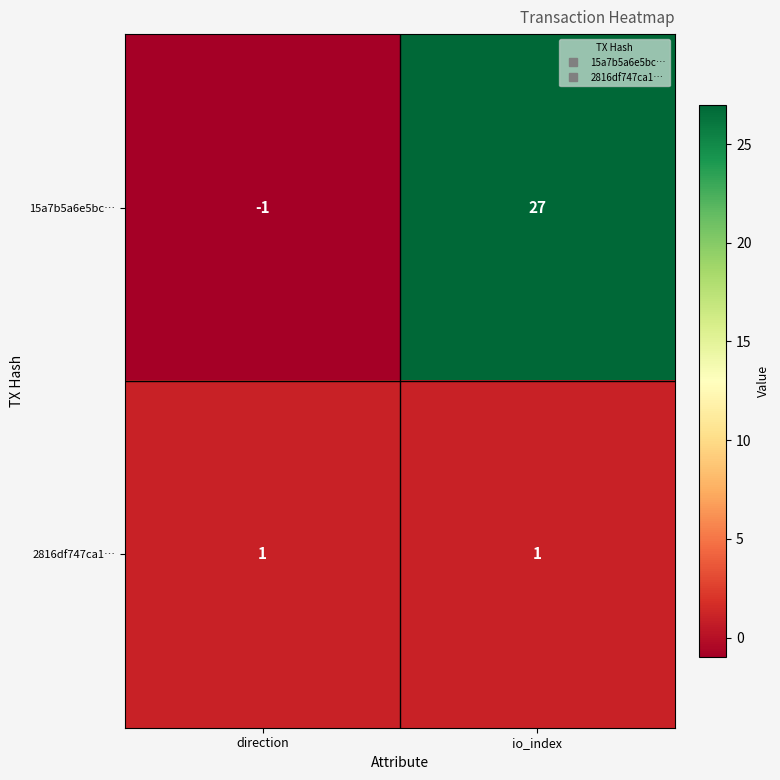

The 2816df747ca1… series shows 0 at io_index. True or false?

False